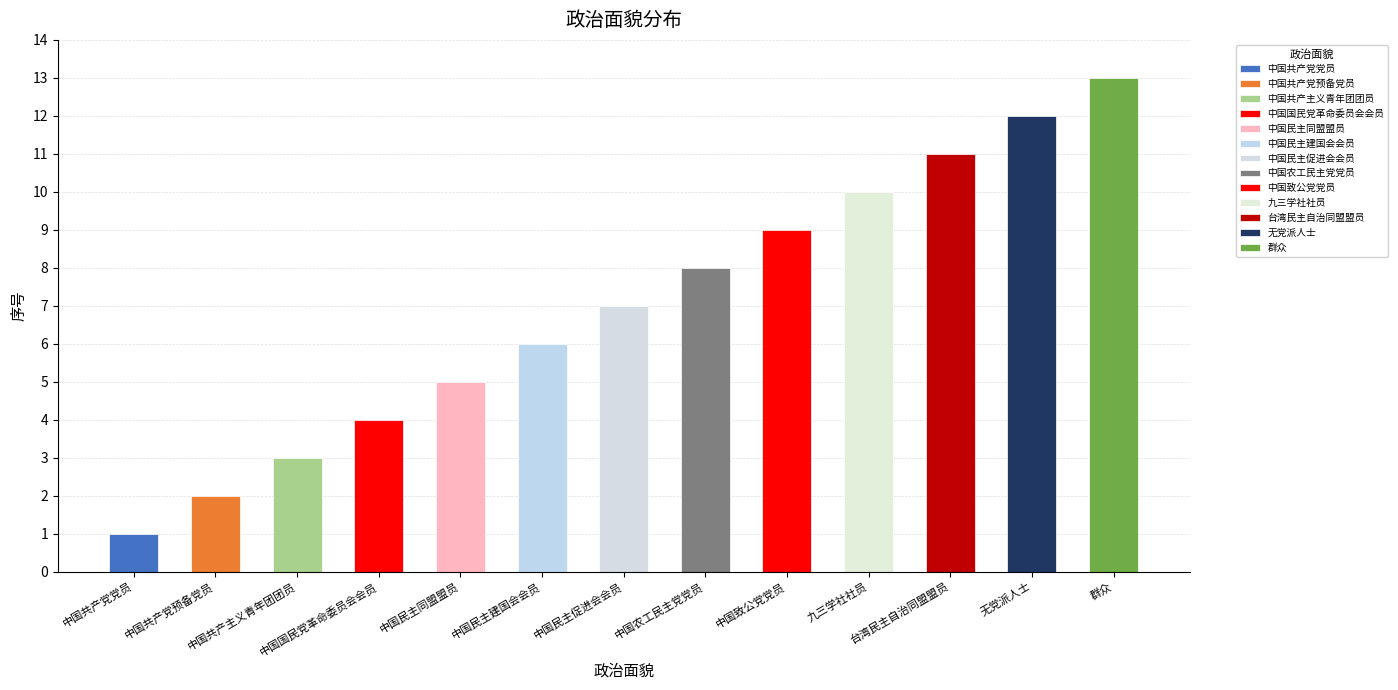

Approximately how many times larger is the value at 中国共产党党员 compared to 中国共产党预备党员?

0.5